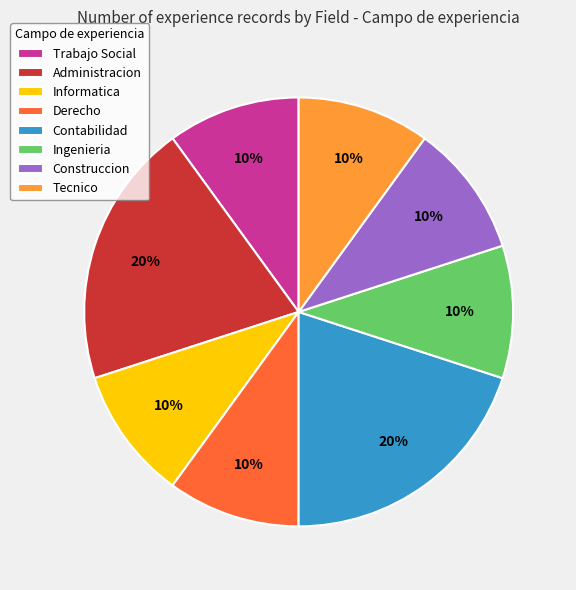

To the nearest percent, what is the average slice percentage?

12%